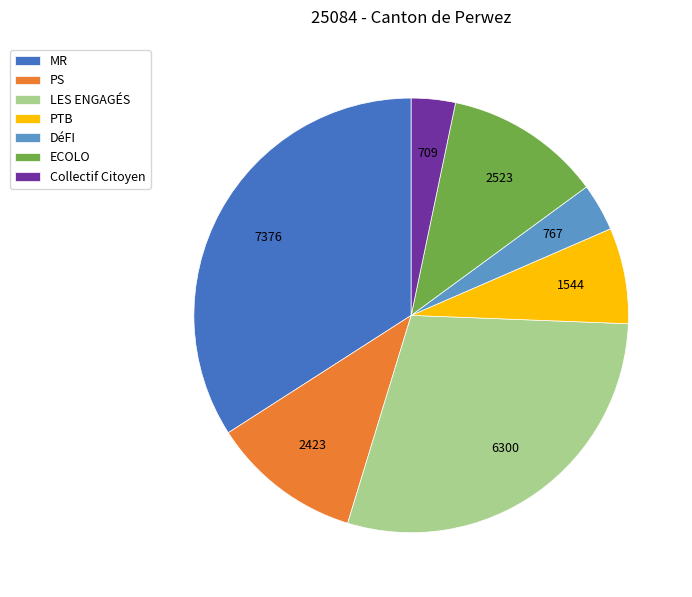

The MR slice represents 25% of the pie. True or false?

False